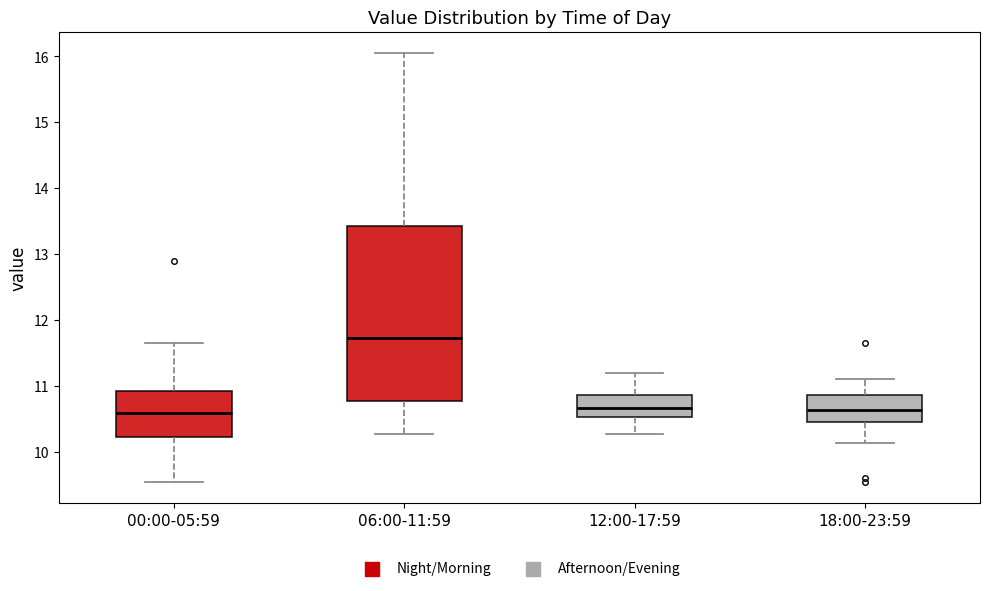

Comparing the boxes themselves (not the whiskers), which one is the tallest?

06:00-11:59